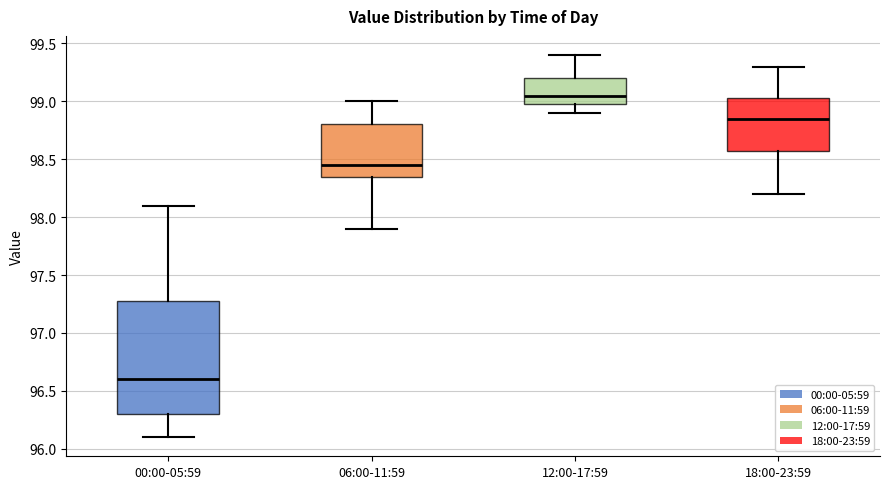

Reading left to right, transcribe this box plot: for each box, give where its median line is, the range the box spans, and where its two whiskers end, as read against the y-axis. The values are not printed on the chart, so give them approximately, as read against the axis.

00:00-05:59: median 96.60, box 96.30 to 97.30, whiskers 96.10 to 98.10
06:00-11:59: median 98.45, box 98.35 to 98.80, whiskers 97.90 to 99.00
12:00-17:59: median 99.05, box 99.00 to 99.20, whiskers 98.90 to 99.40
18:00-23:59: median 98.85, box 98.60 to 99.05, whiskers 98.20 to 99.30